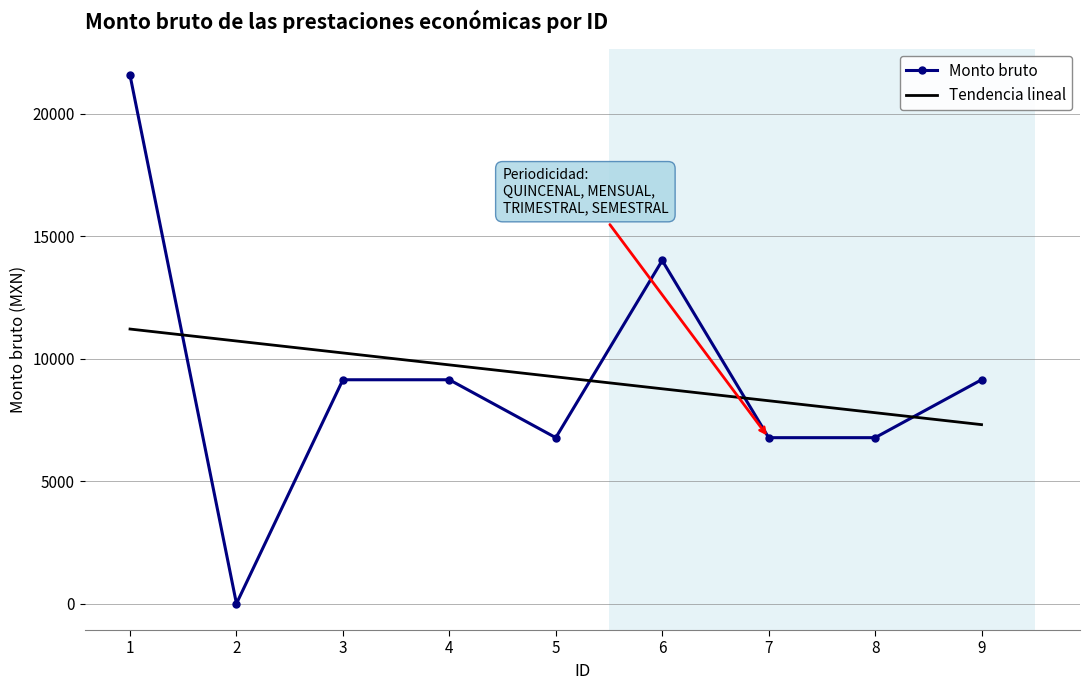

Count the number of data series in this chart.

2